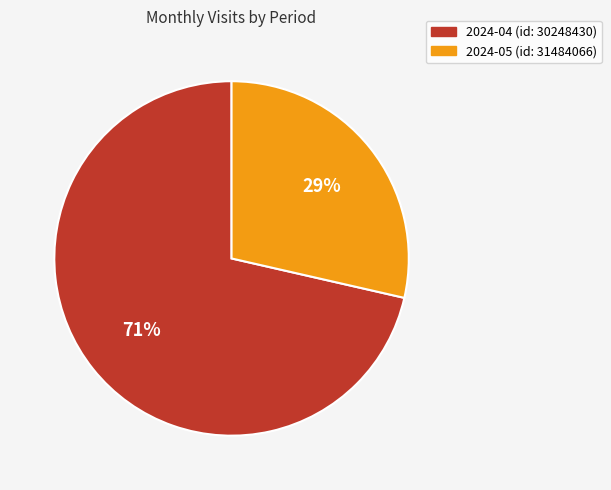

Combined, do 2024-04 (id: 30248430) and 2024-05 (id: 31484066) account for over 50%?

Yes